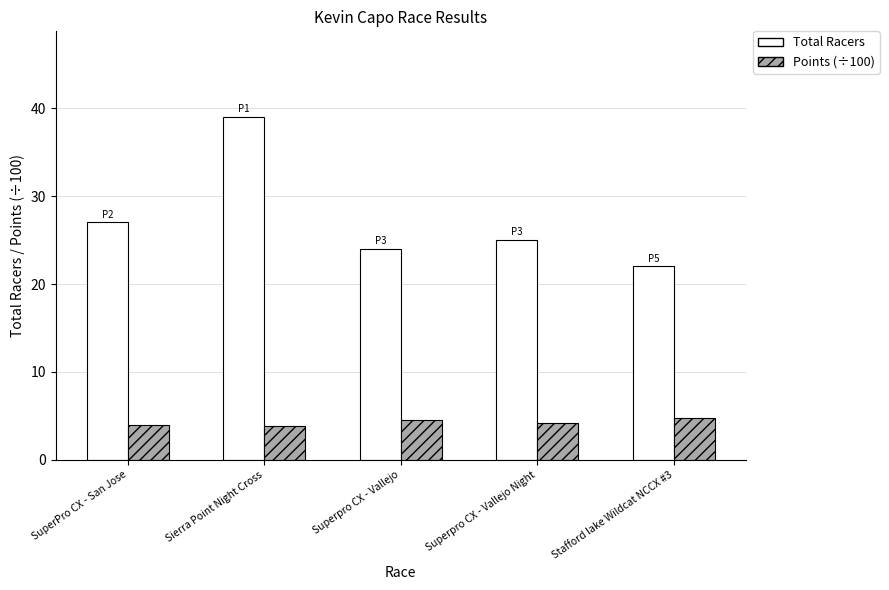

What is the sum of all Points (÷100) values?

21.3